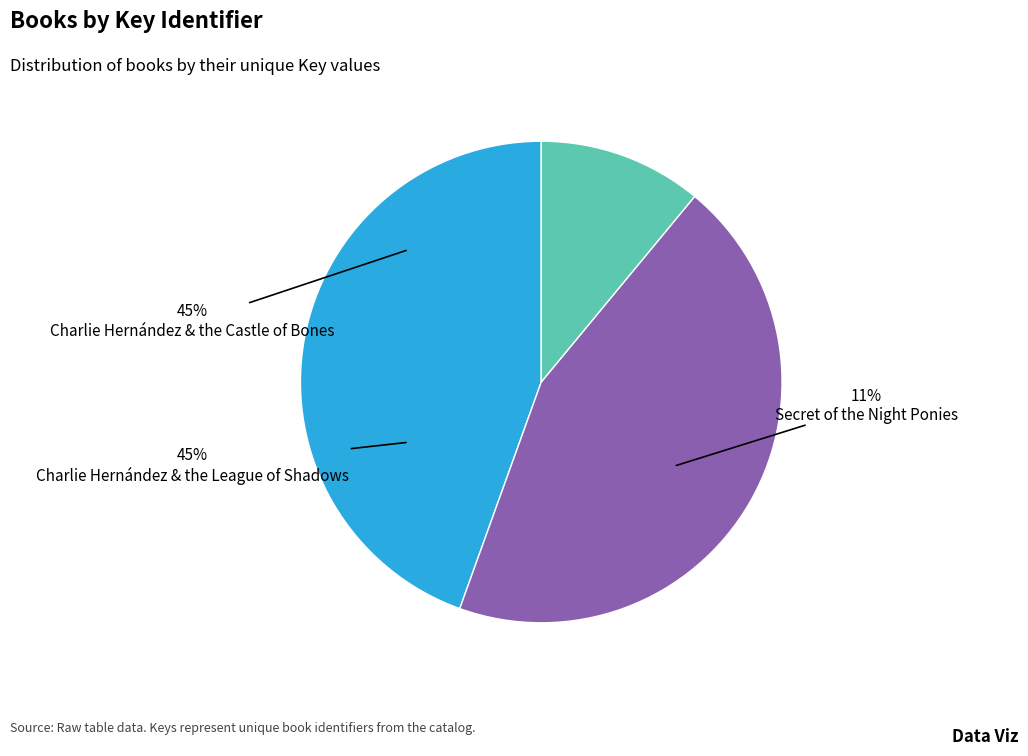

Rank the categories by value from highest to lowest.

Charlie Hernández & the Castle of Bones, Charlie Hernández & the League of Shadows, Secret of the Night Ponies